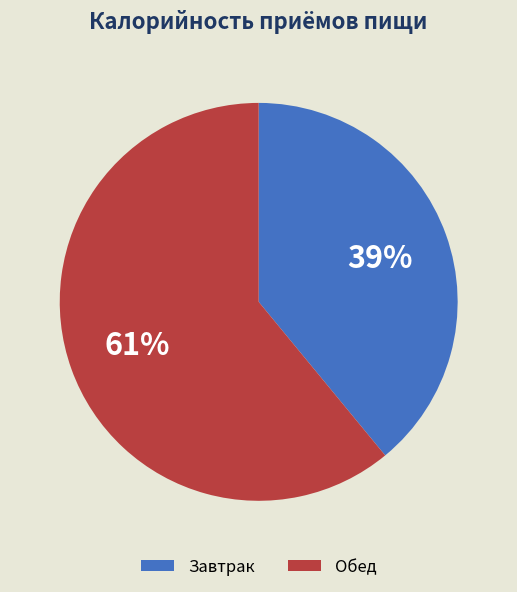

Which slice is the largest?

Обед